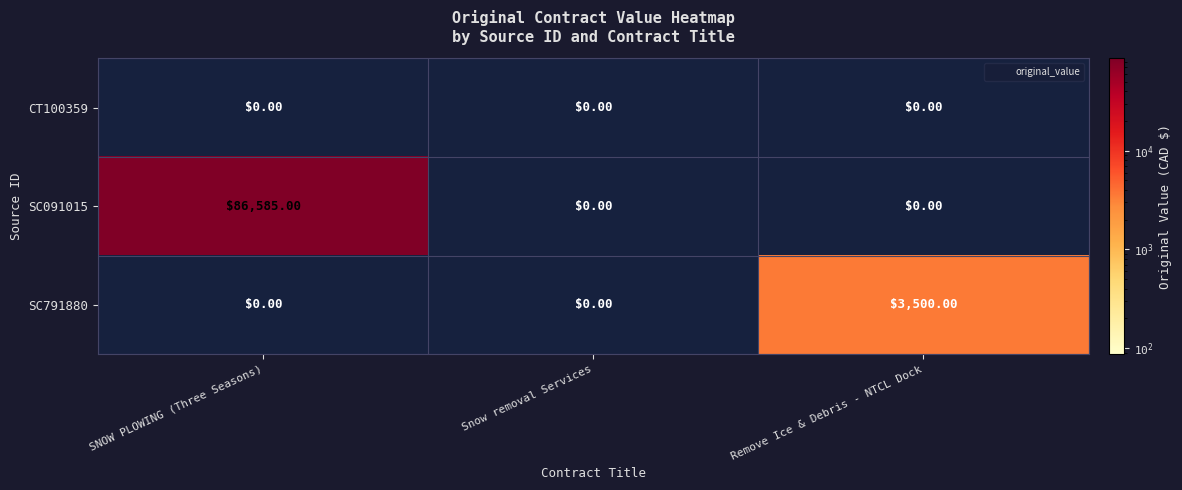

What is the average value of the SC091015 series?

28862